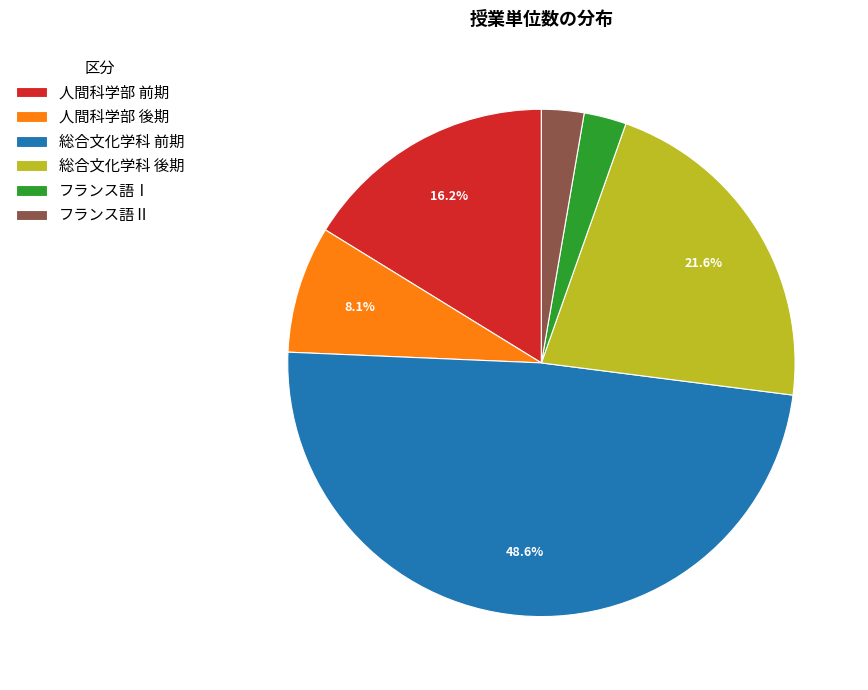

How many segments does this pie chart have?

6